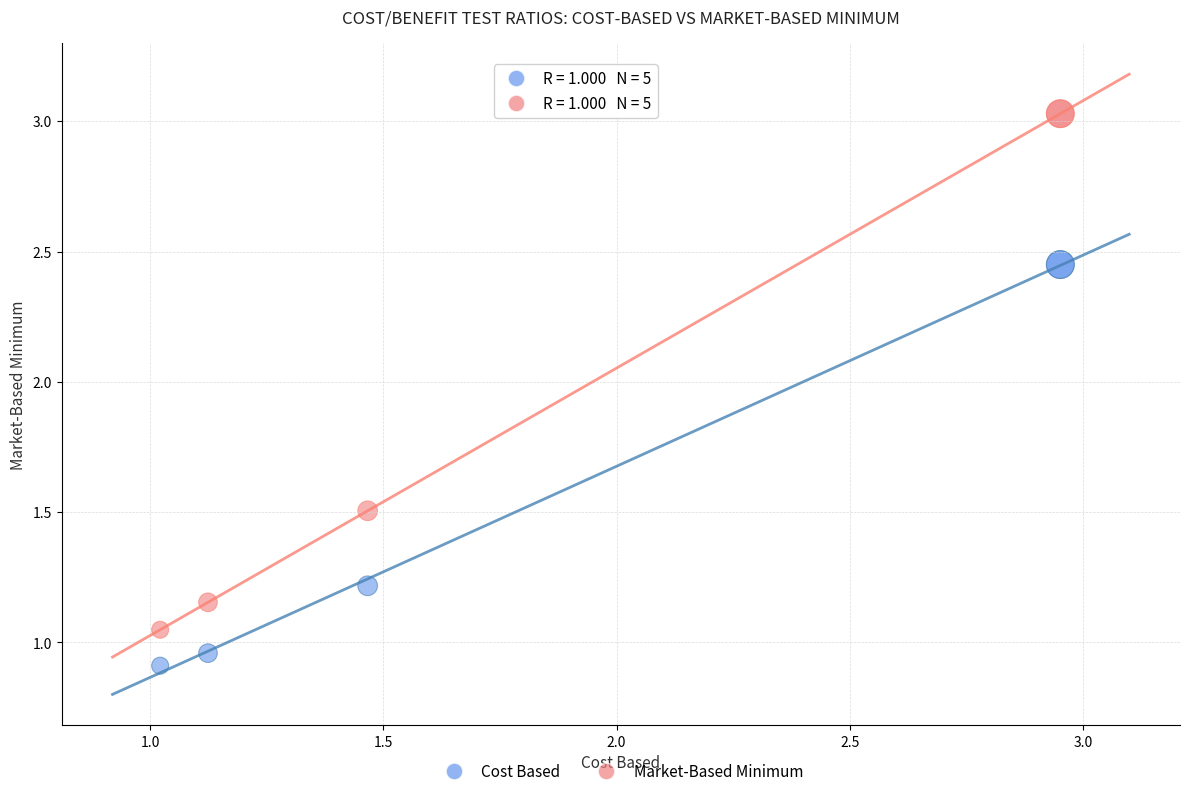

What are all the series names shown in the legend?

Cost Based, Market-Based Minimum